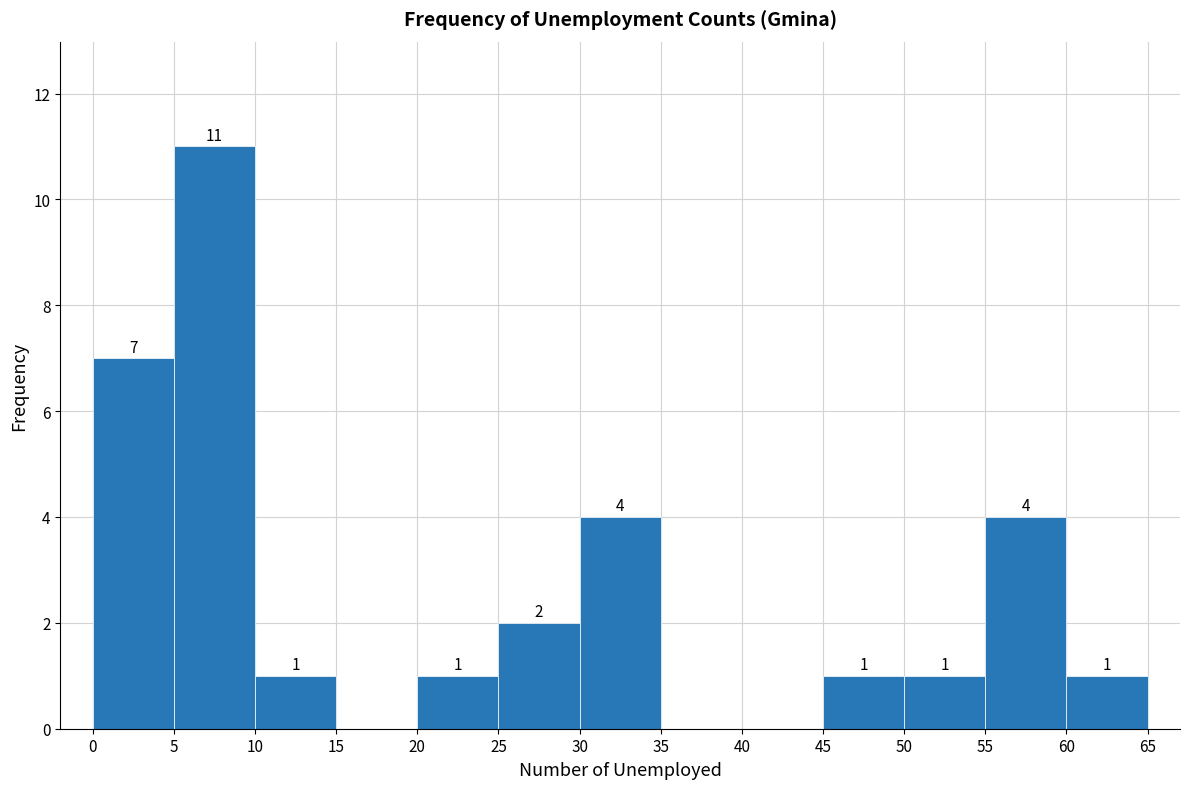

Which range on the x-axis has the tallest bar?

5 to 10